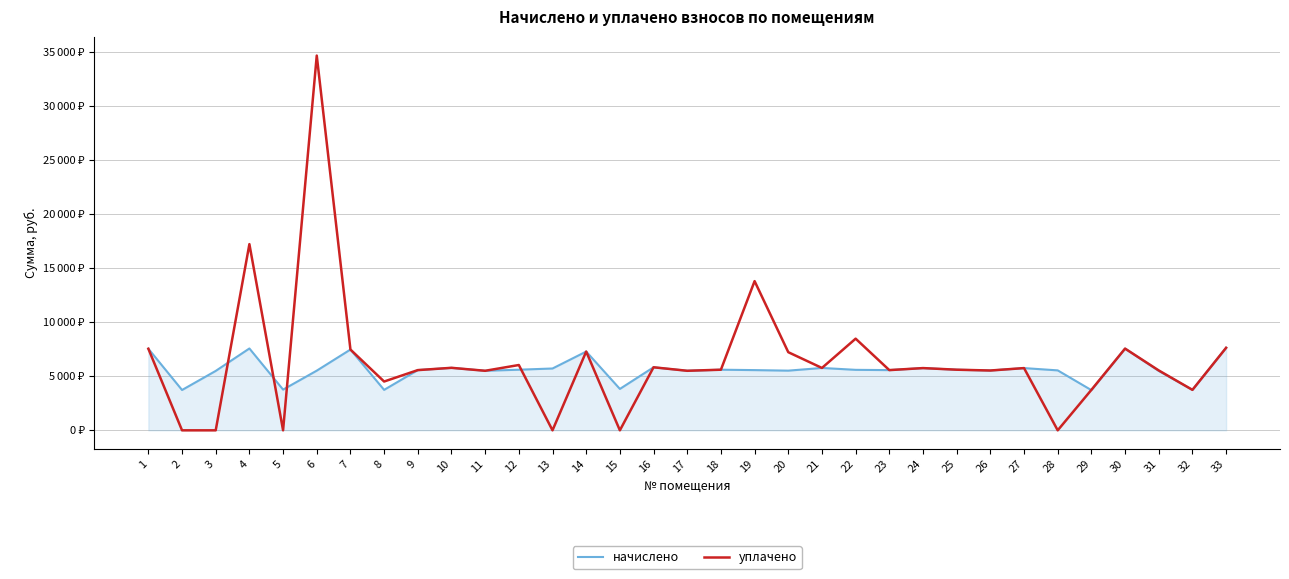

Does the chart display data point markers on the line(s)?

No